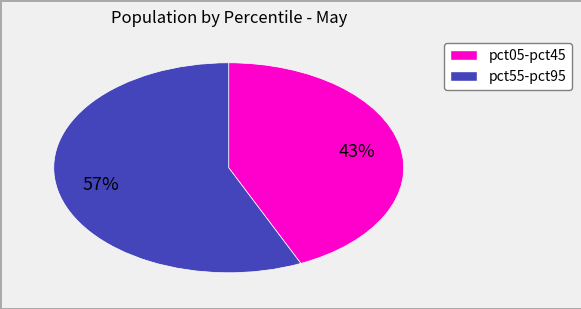

To the nearest percent, what is the difference between the largest and smallest slice percentages?

14%